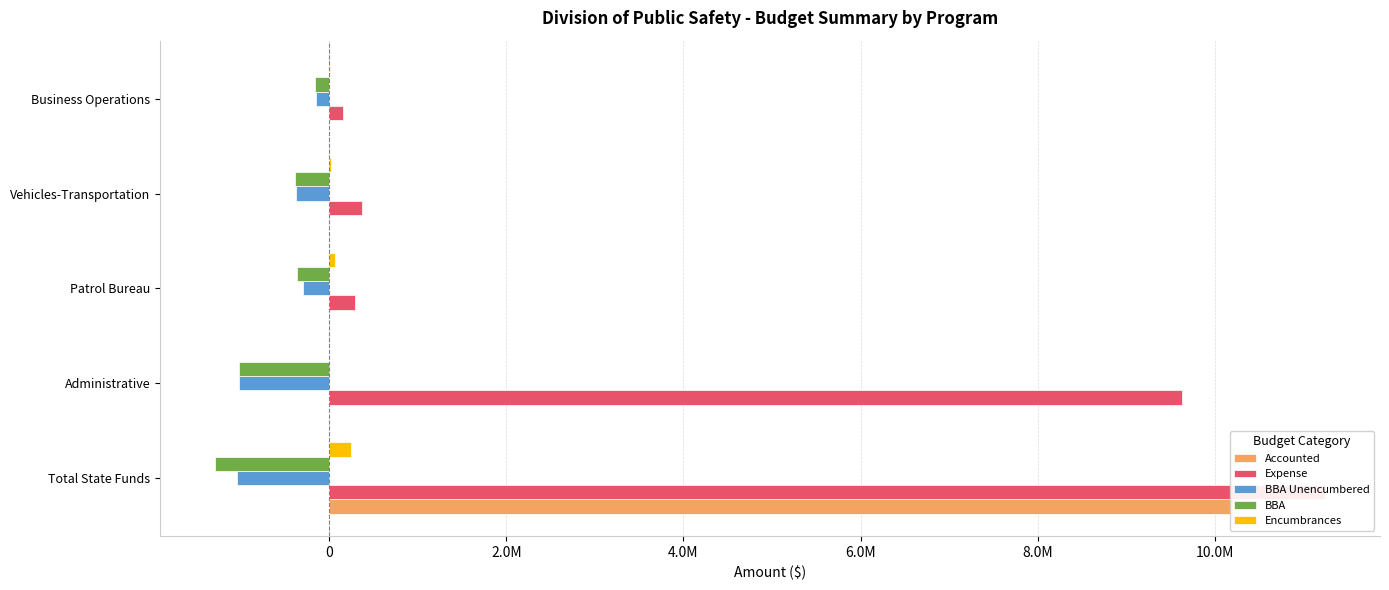

How many categories are shown in the chart?

5